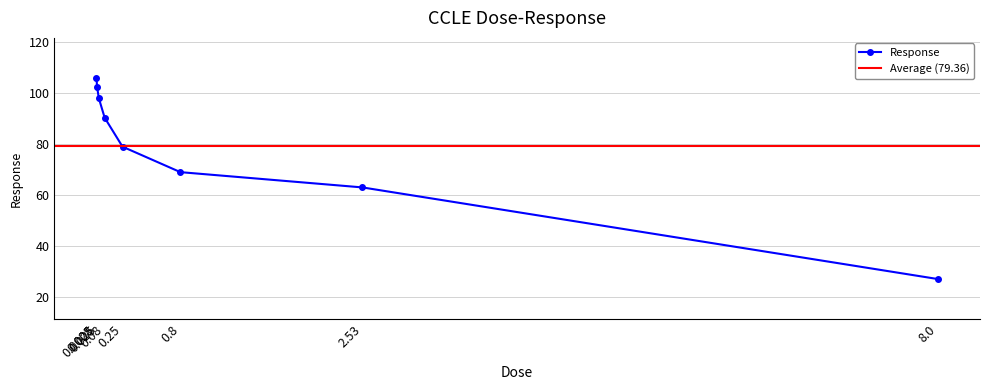

Between 2.53 and 0.8, which is larger?

0.8